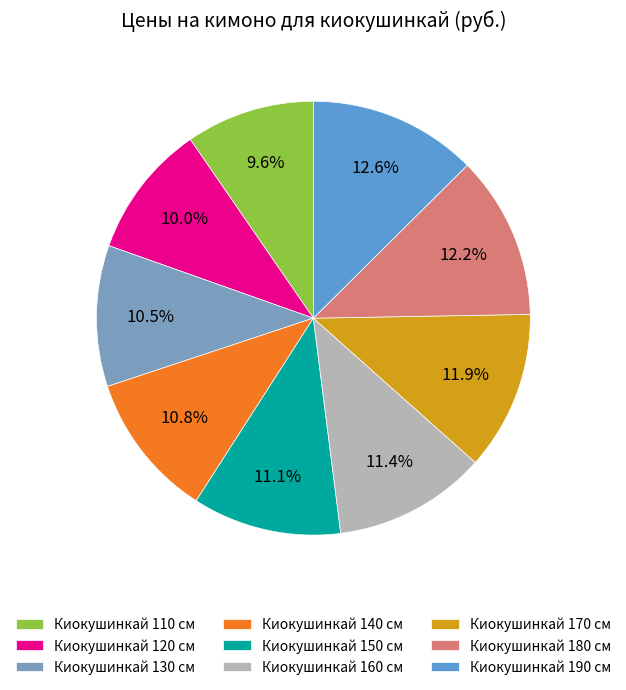

Does any single category account for the majority?

No